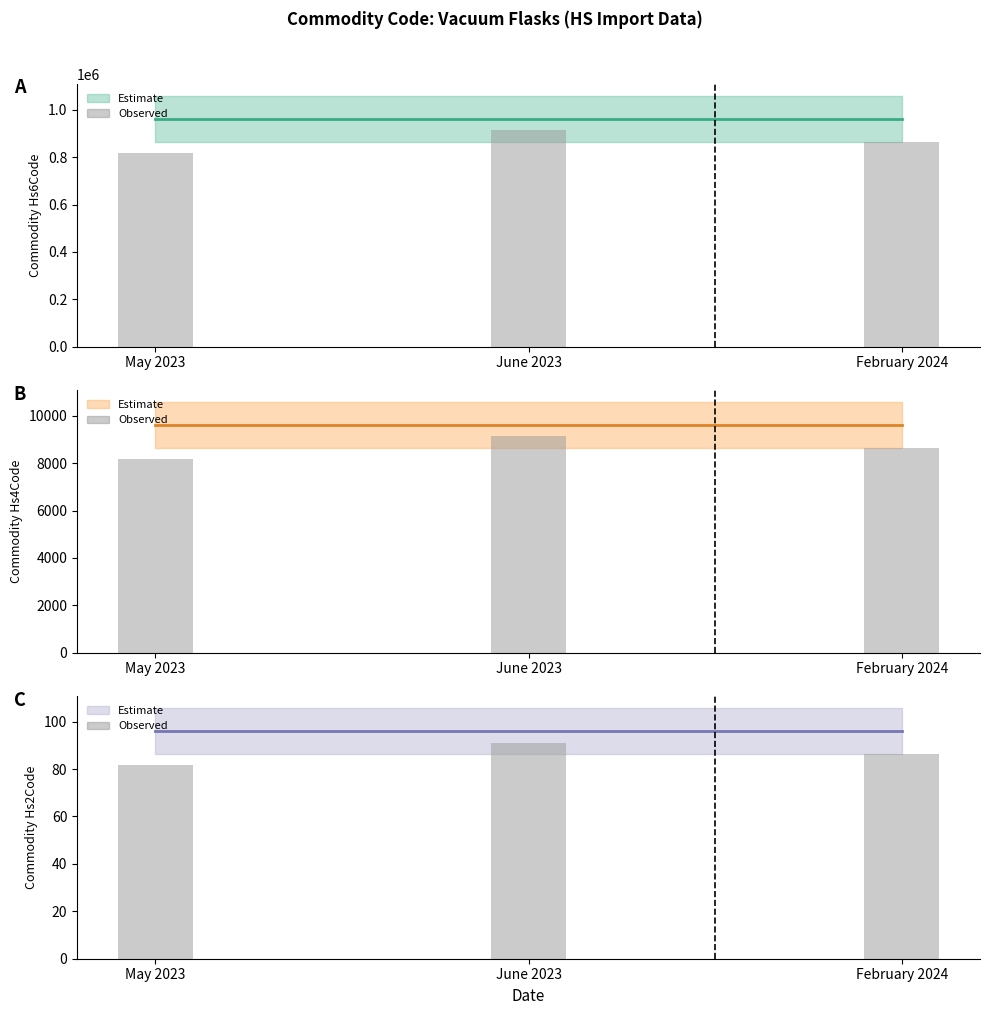

Count the number of data series in this chart.

6